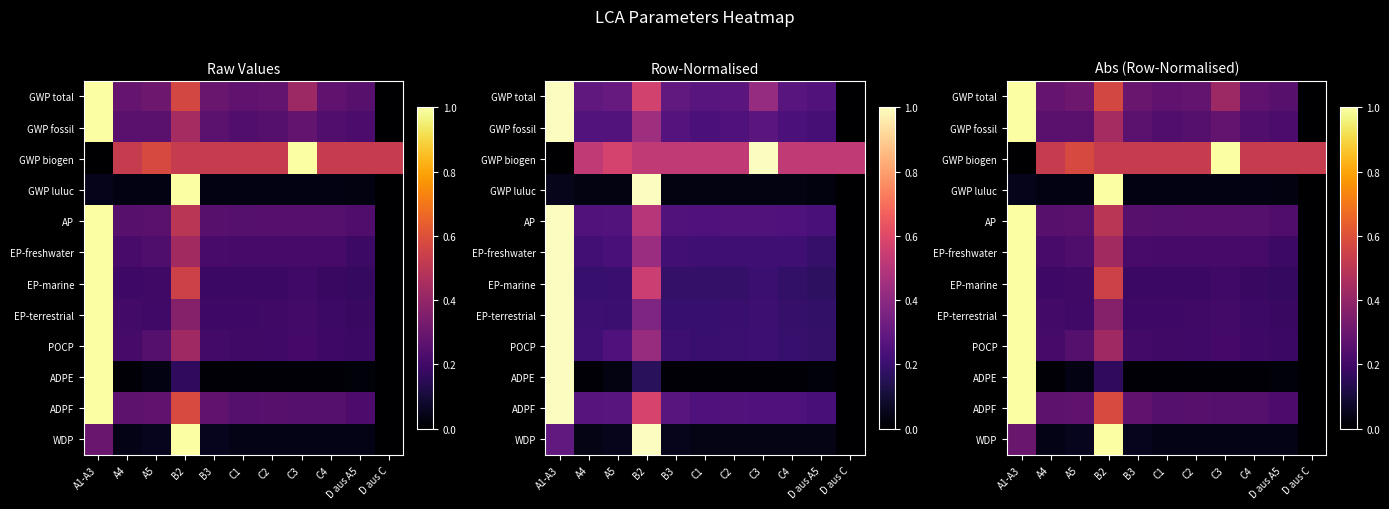

At which label does EP-freshwater reach its peak?

A1-A3